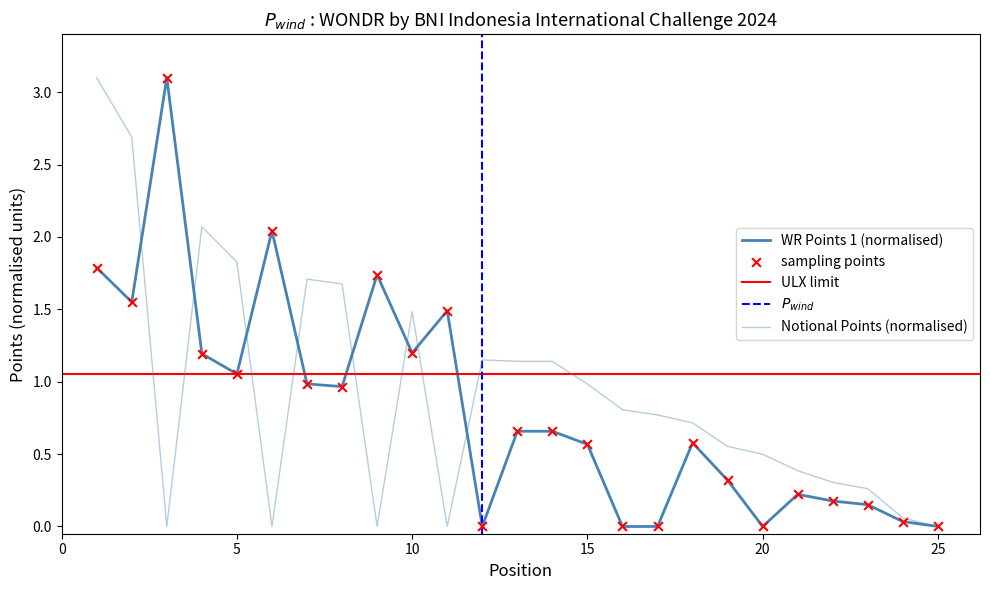

Which series reaches the maximum Y coordinate?

WR Points 1